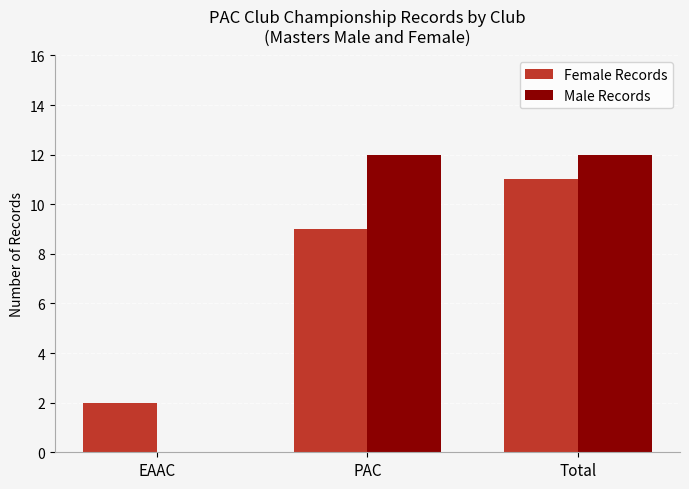

Which series has the largest total across all categories?

Male Records